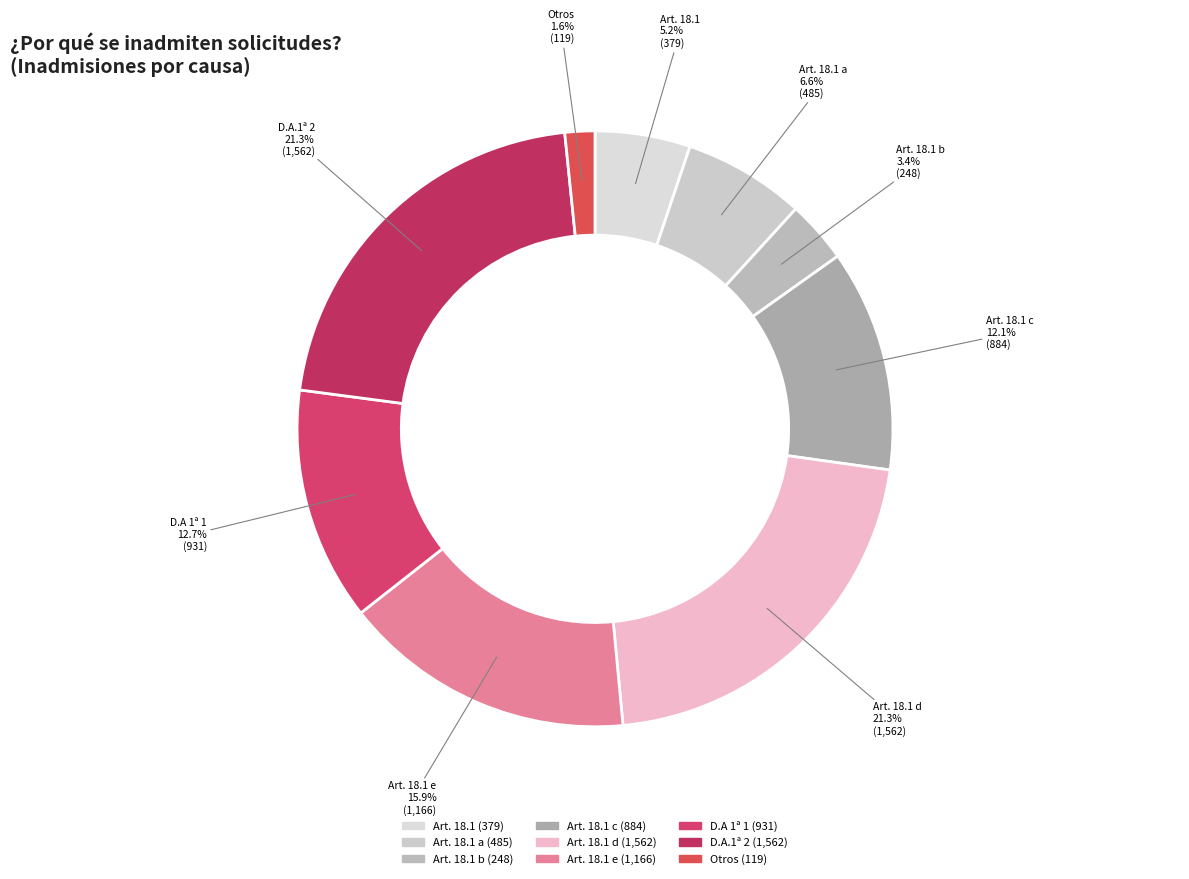

Rank the categories by value from lowest to highest.

Otros, Art. 18.1 b, Art. 18.1, Art. 18.1 a, Art. 18.1 c, D.A 1ª 1, Art. 18.1 e, Art. 18.1 d, D.A.1ª 2